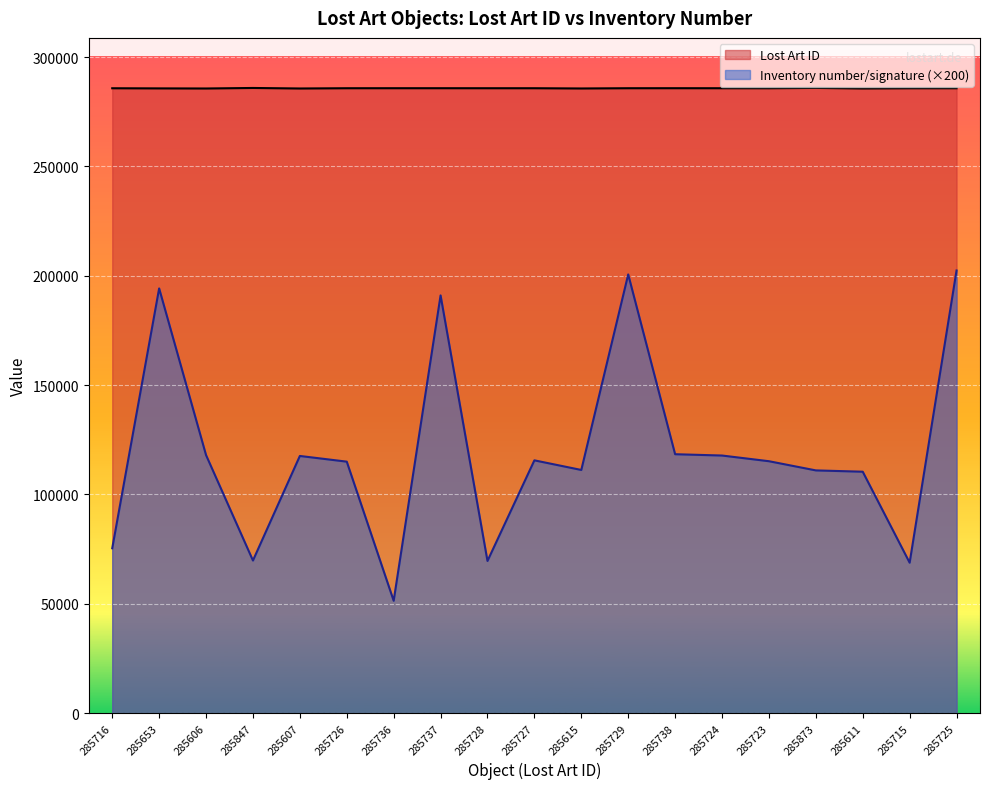

Which series has the widest spread of values?

Inventory number/signature (×200)